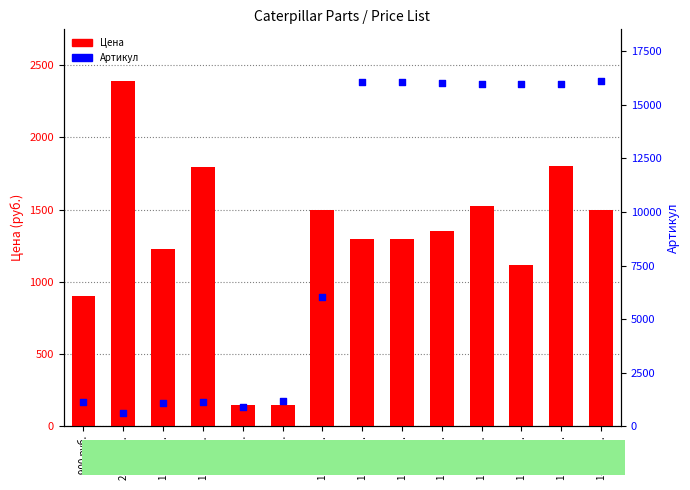

What is the total value across all series at 1795 руб.?

2926